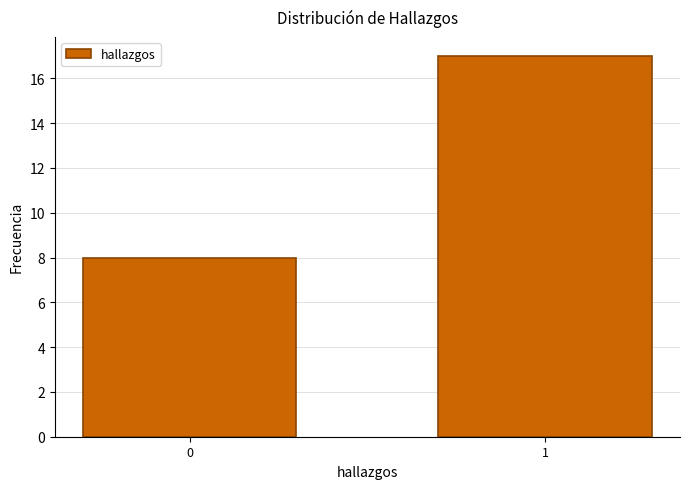

Reading right to left, what are all the values shown in this chart?

17	8